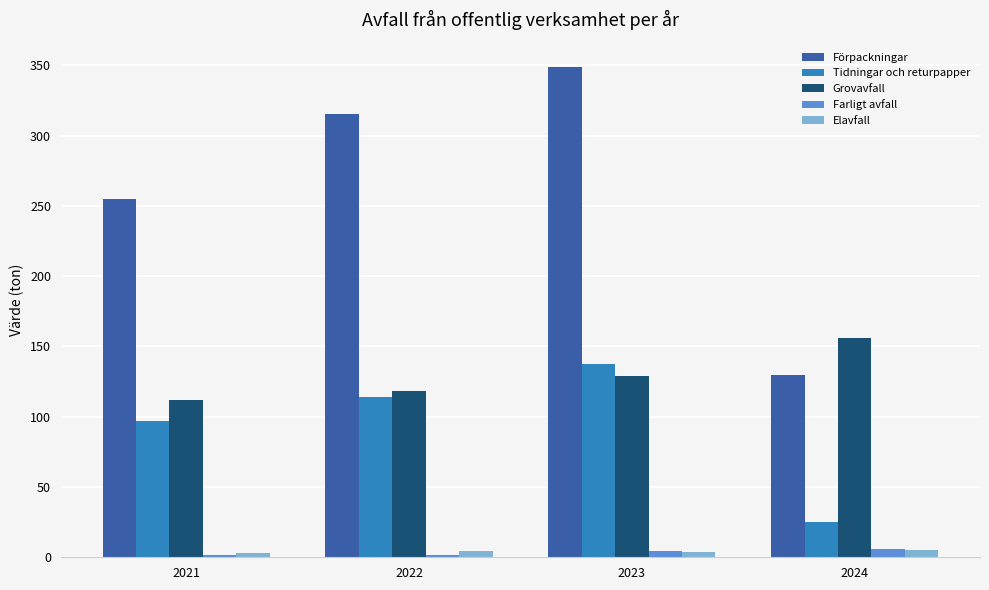

Which series has the largest range (max minus min)?

Förpackningar